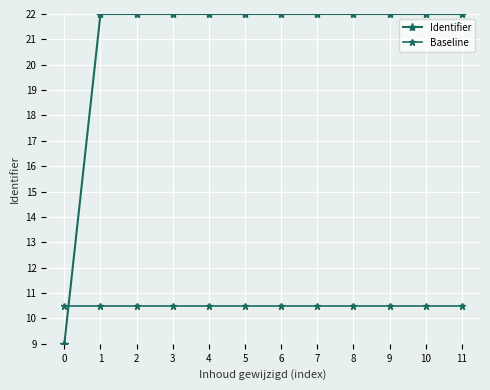

Reading left to right, list all the values displayed in this chart.

Identifier: 9.0	22.0	22.0	22.0	22.0	22.0	22.0	22.0	22.0	22.0	22.0	22.0
Baseline: 10.5	10.5	10.5	10.5	10.5	10.5	10.5	10.5	10.5	10.5	10.5	10.5